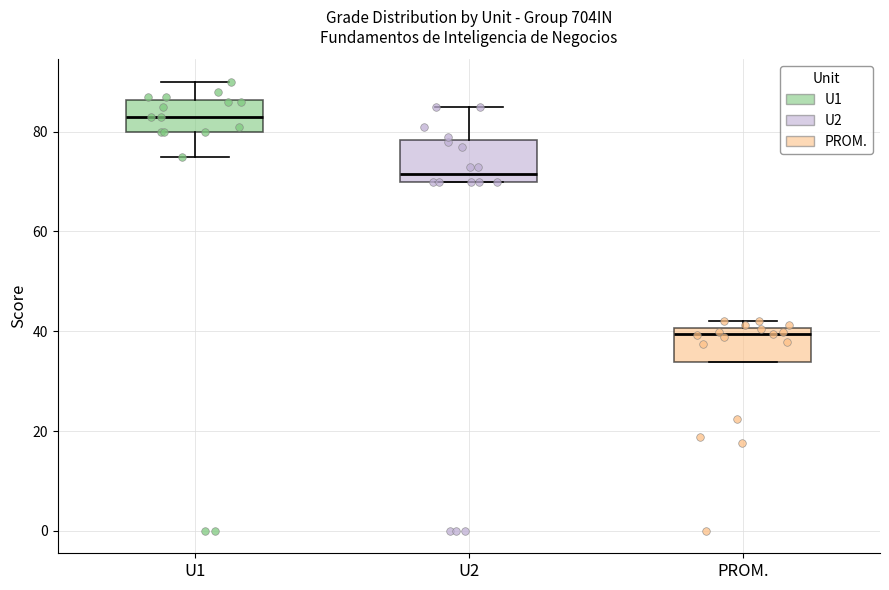

Reading left to right, read every box against the y-axis: the position of its median line, the range the box covers, and the ends of its whiskers. The values are not printed on the chart, so give them approximately, as read against the axis.

U1: median 84, box 80 to 86, whiskers 76 to 90
U2: median 72, box 70 to 78, whiskers 70 to 86
PROM.: median 40 (just below the box's upper edge), box 34 to 40, whiskers 34 to 42